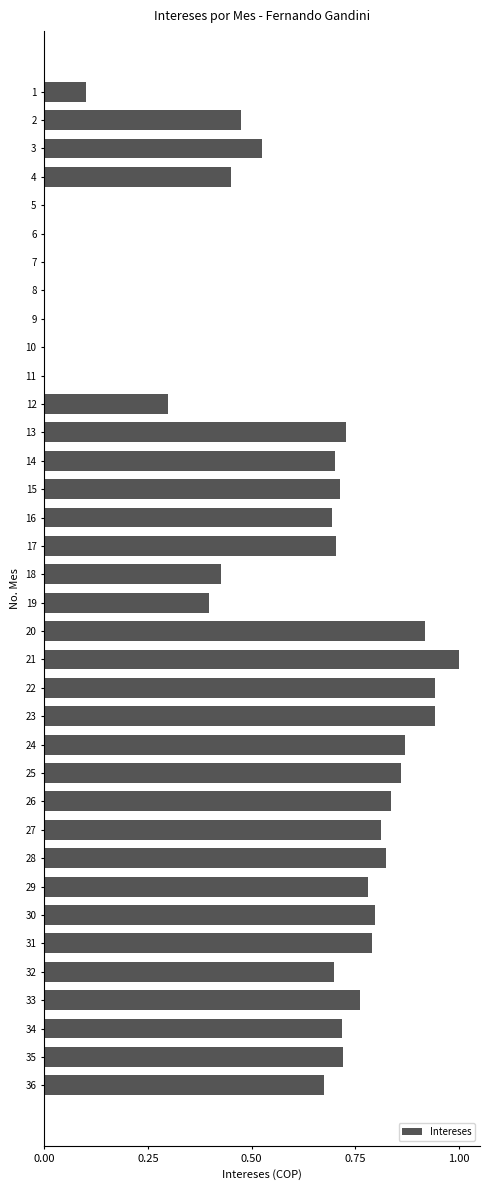

The value at 28 is 0.8. True or false?

True